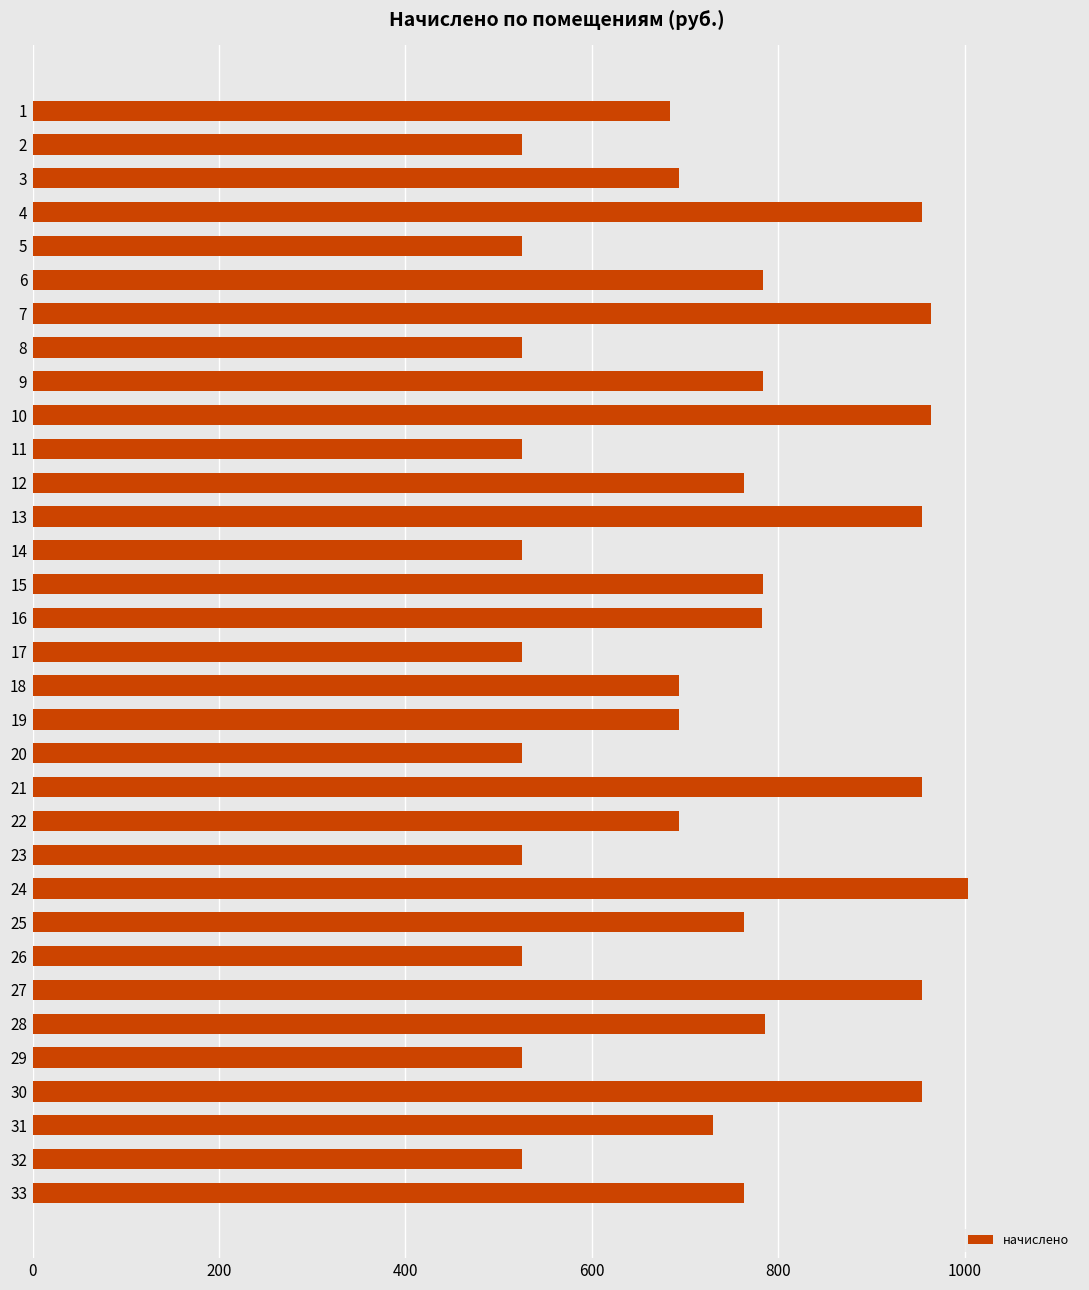

The value at 1 is 947.3. True or false?

False